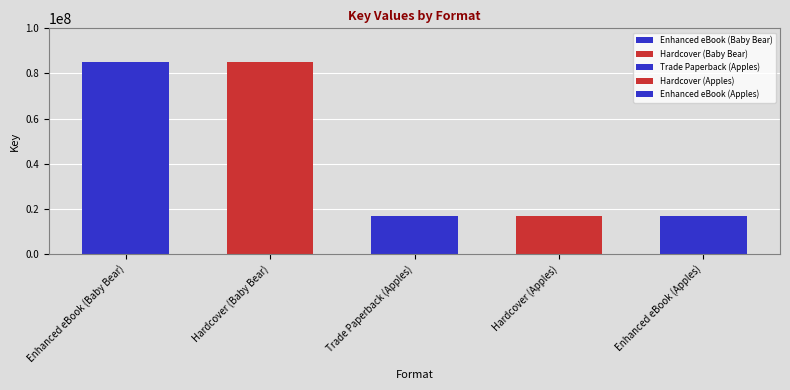

Where is the data nearest to the value 50830977?

Trade Paperback (Apples)